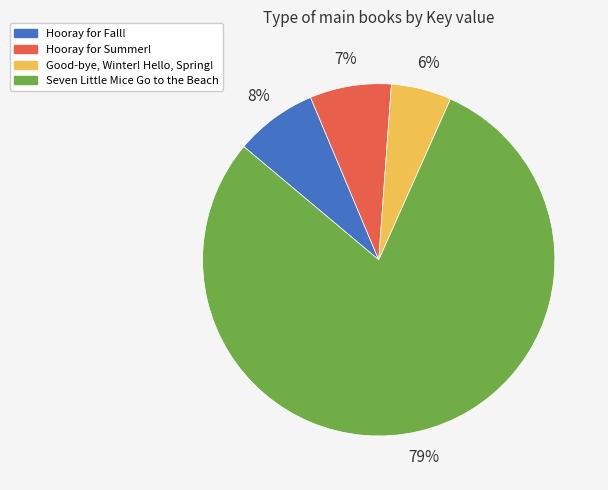

Which slice is the smallest?

Good-bye, Winter! Hello, Spring!